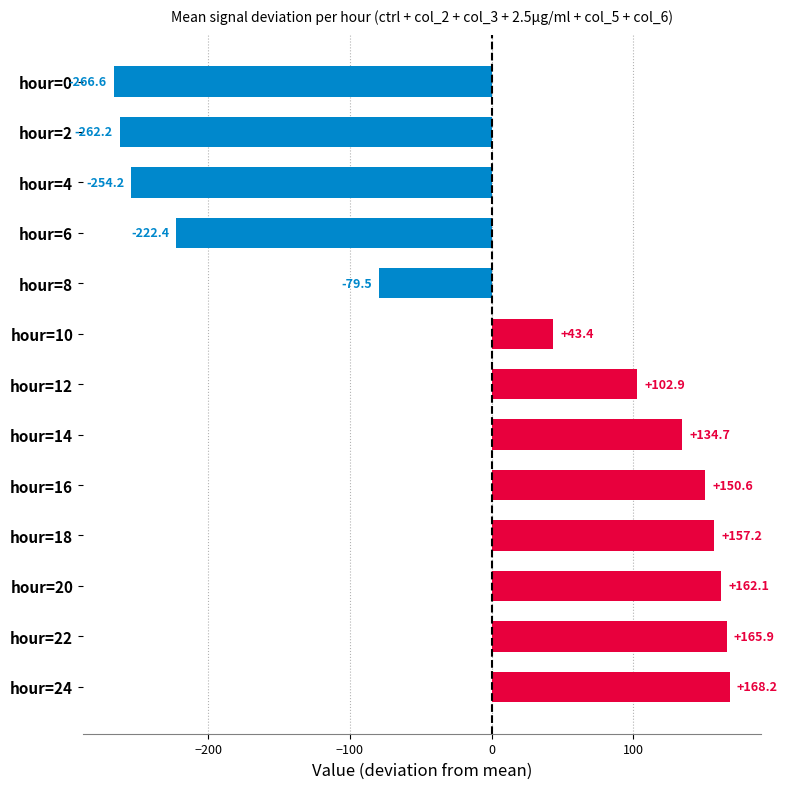

What is the value of the 9th bar from the top?

150.6